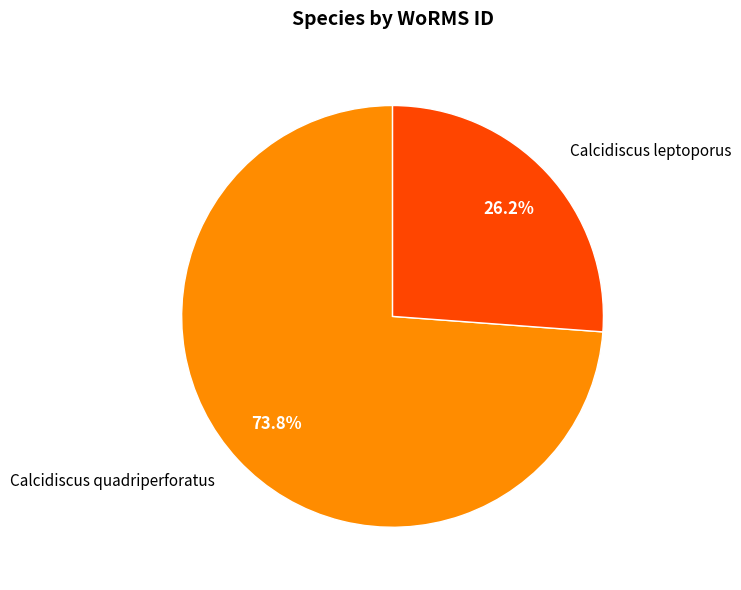

To the nearest percent, what portion does Calcidiscus leptoporus represent?

26%